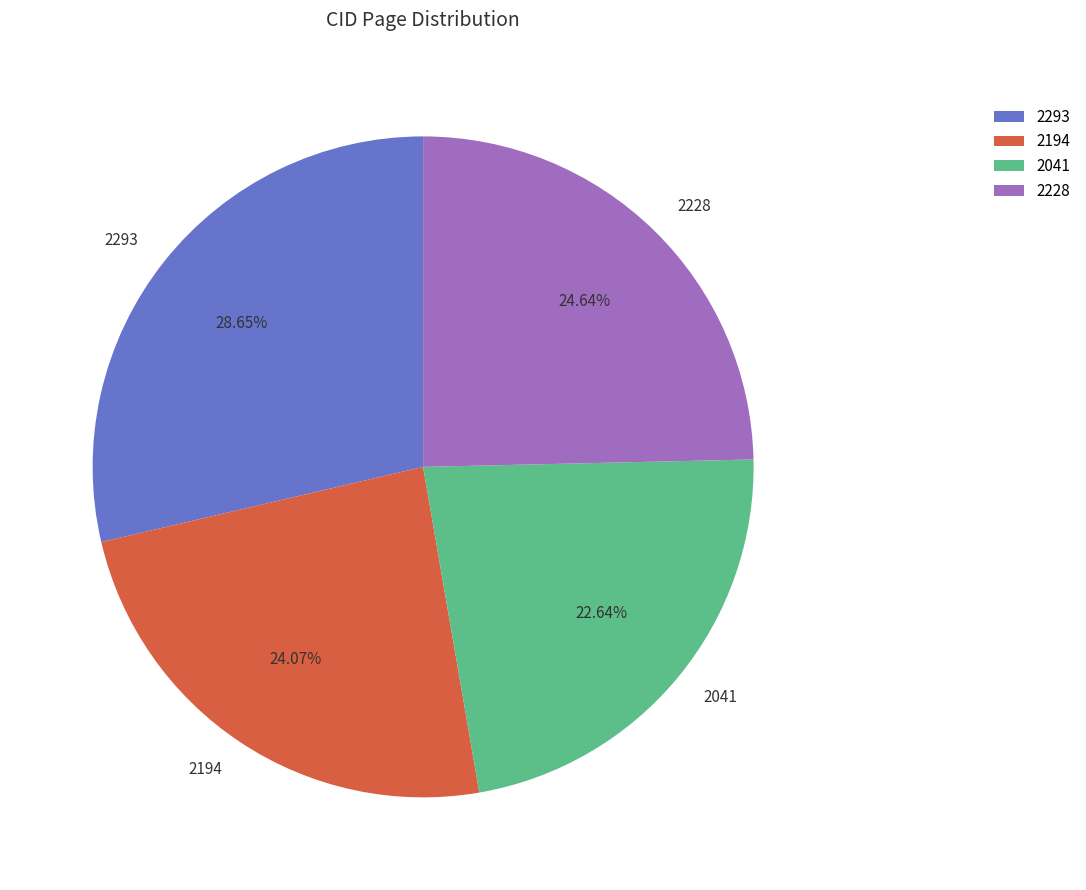

Rank the categories by value from lowest to highest.

2041, 2194, 2228, 2293